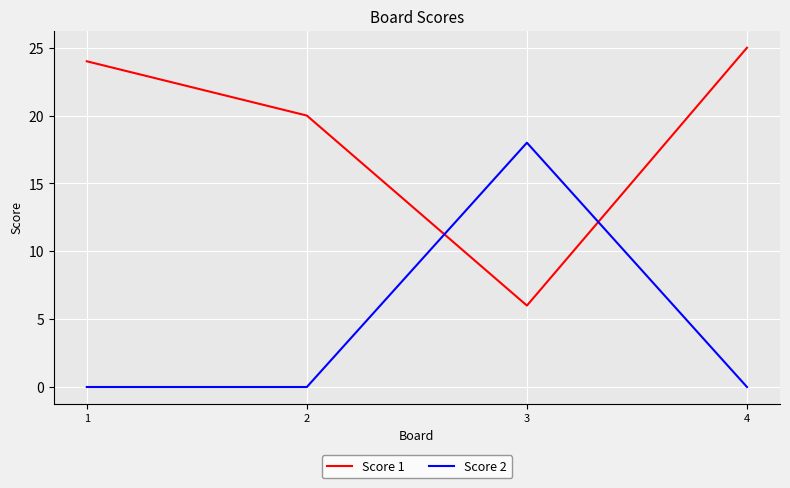

Count the Score 2 values in the range 0 to 18.

4